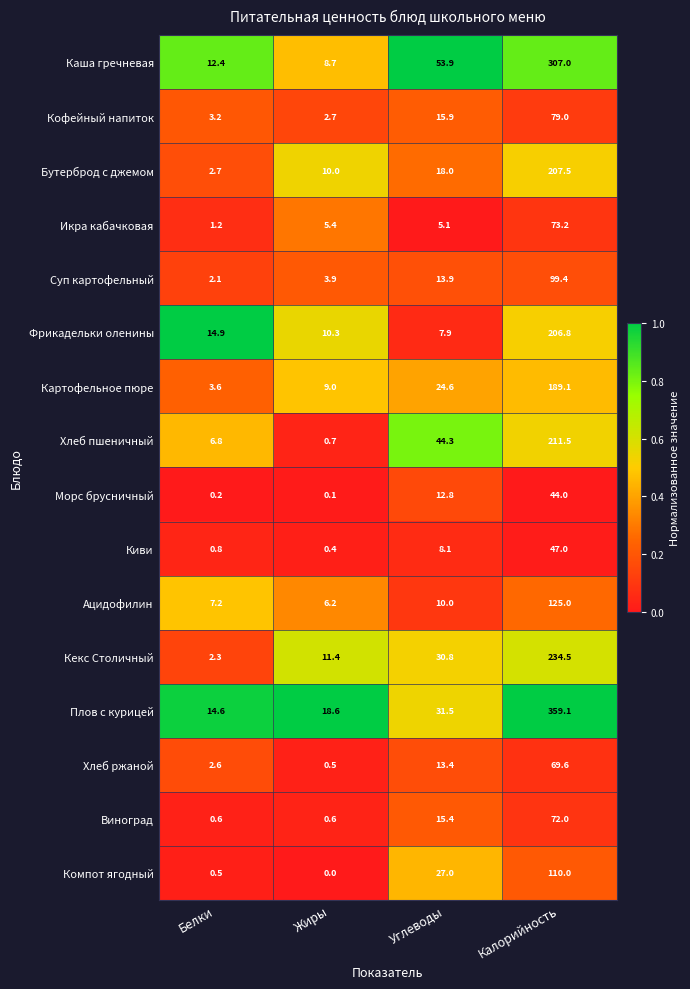

At which label does Хлеб ржаной reach its peak?

Калорийность